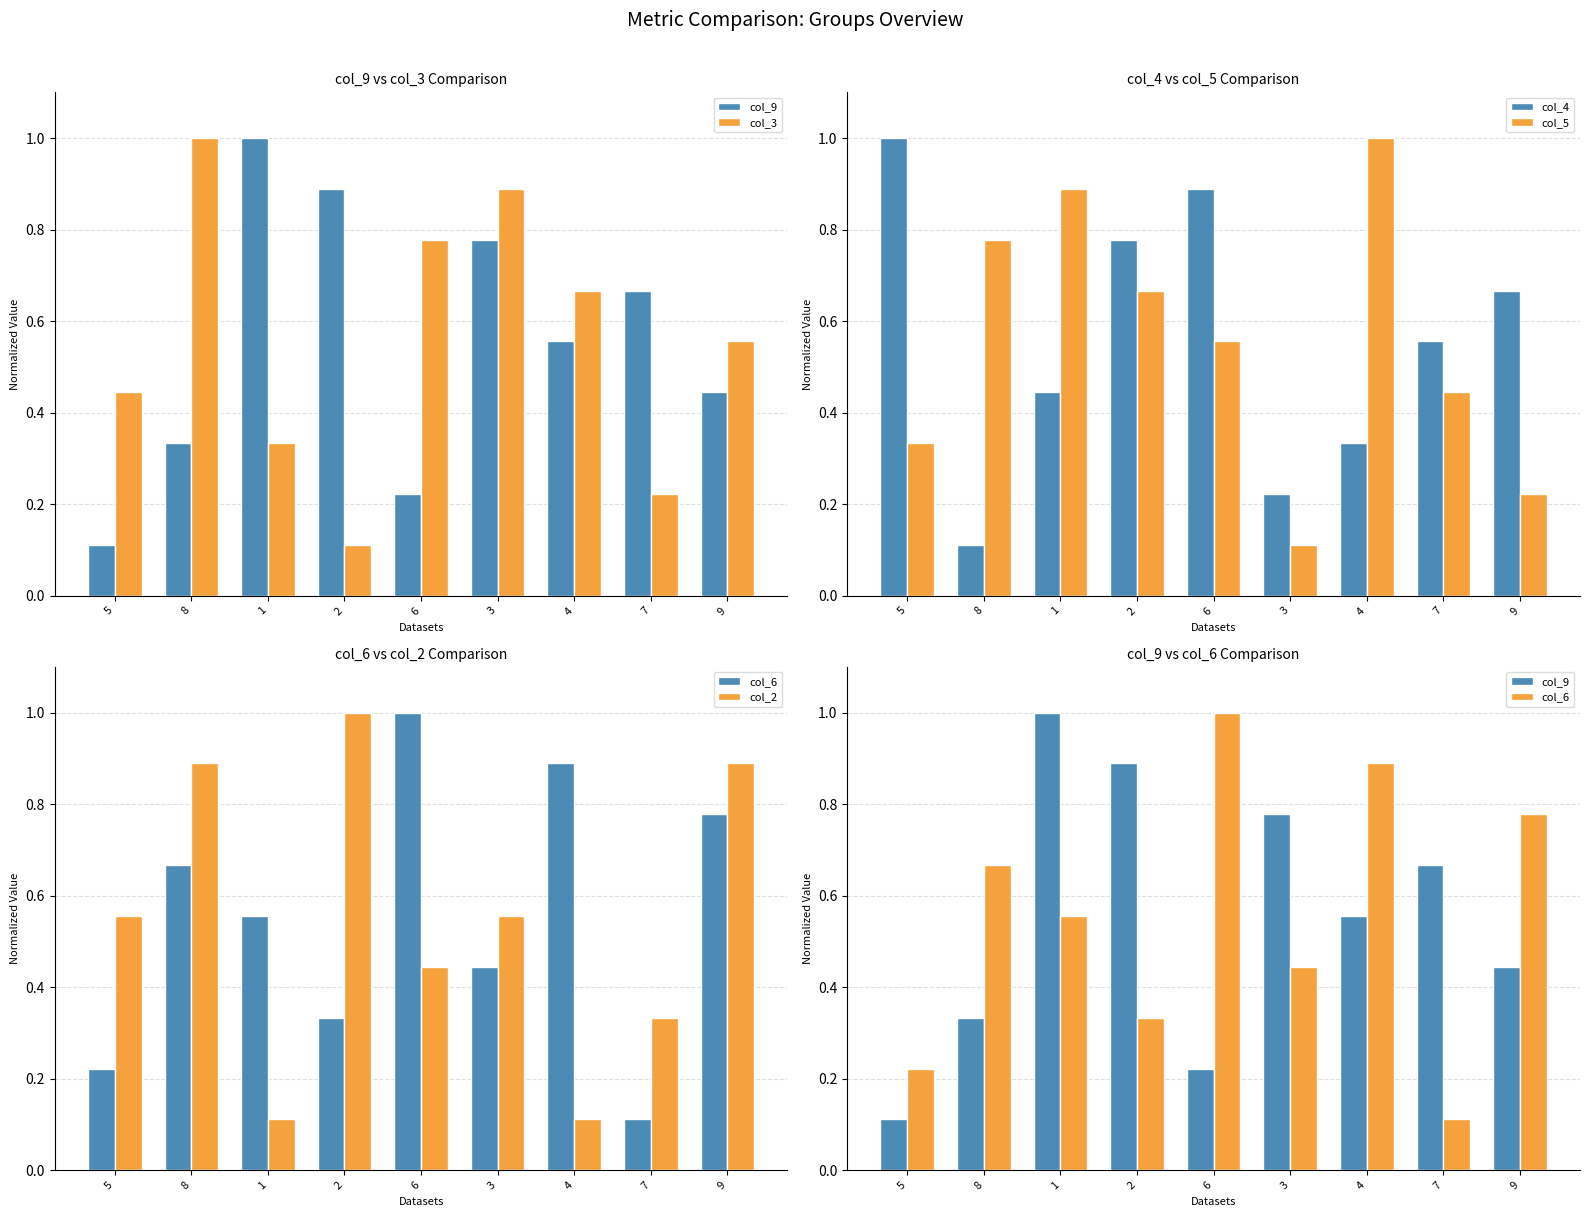

What is the minimum value shown in the chart?

0.1